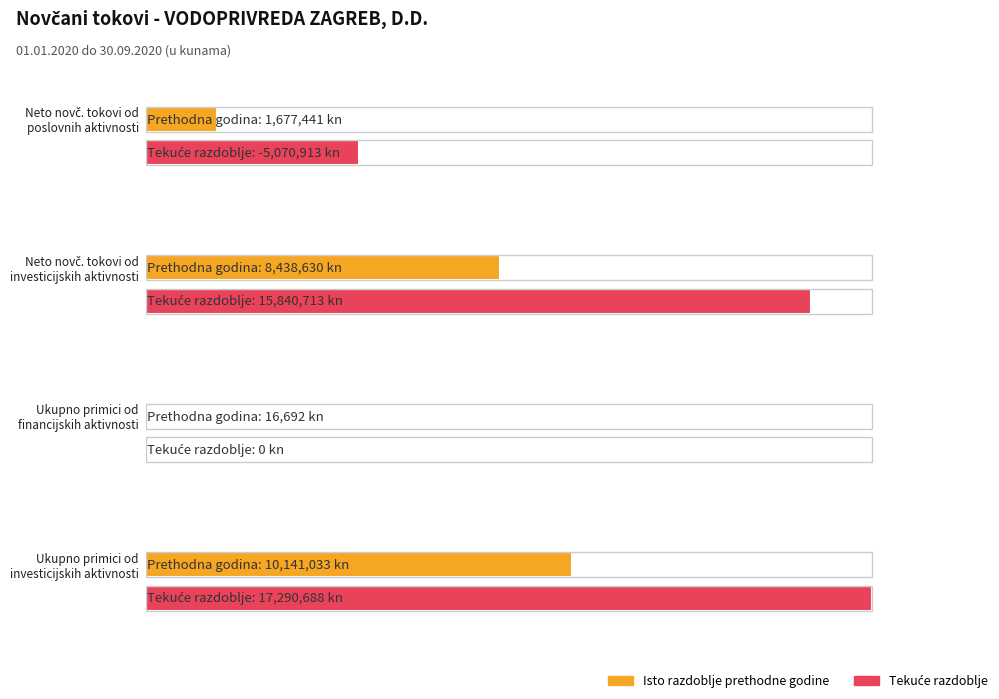

How many negative values does the Tekuće razdoblje series have?

1